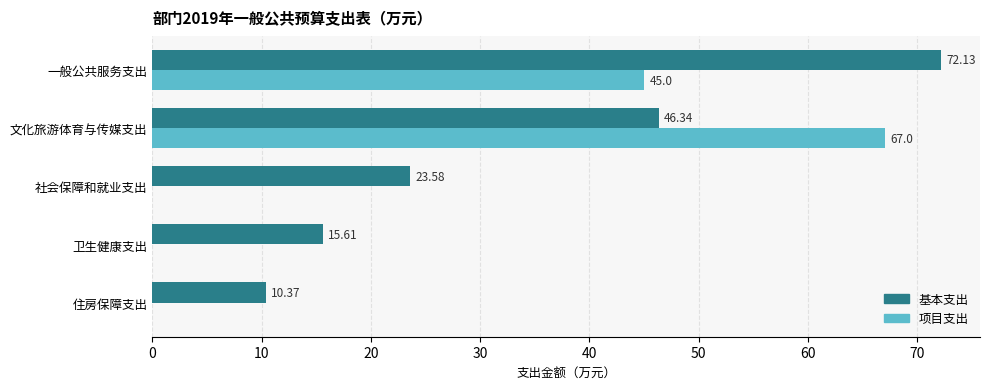

What is the sum of all 基本支出 values?

168.0